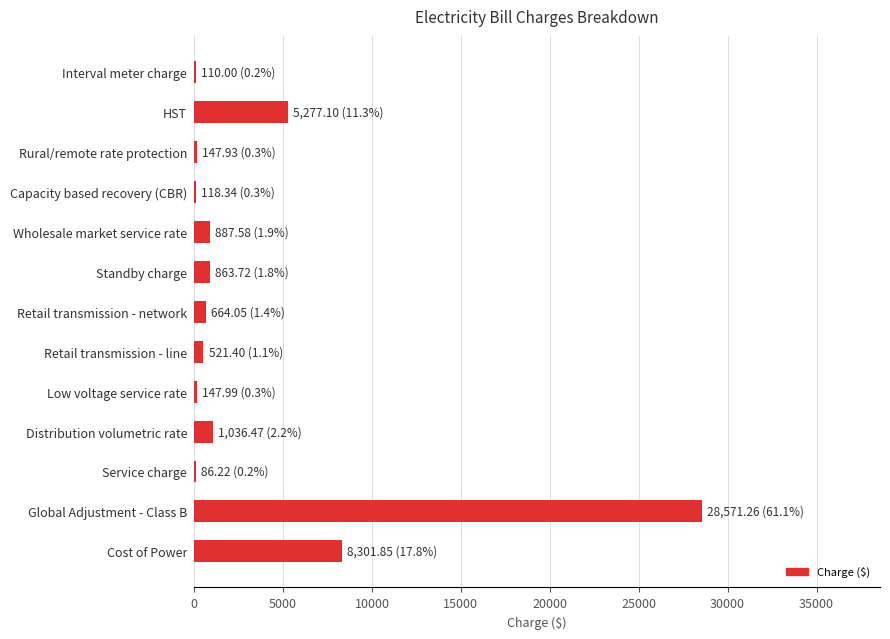

True or false: the data shows 8301.9 at Cost of Power.

True